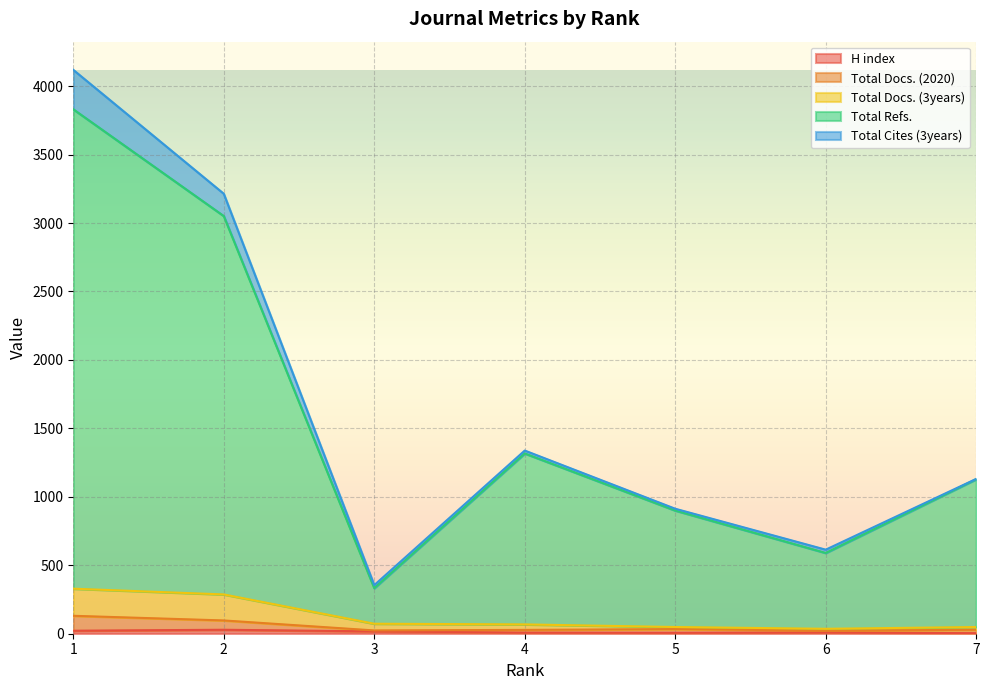

True or false: Total Docs. (2020) has more than 0 interior local peaks.

True